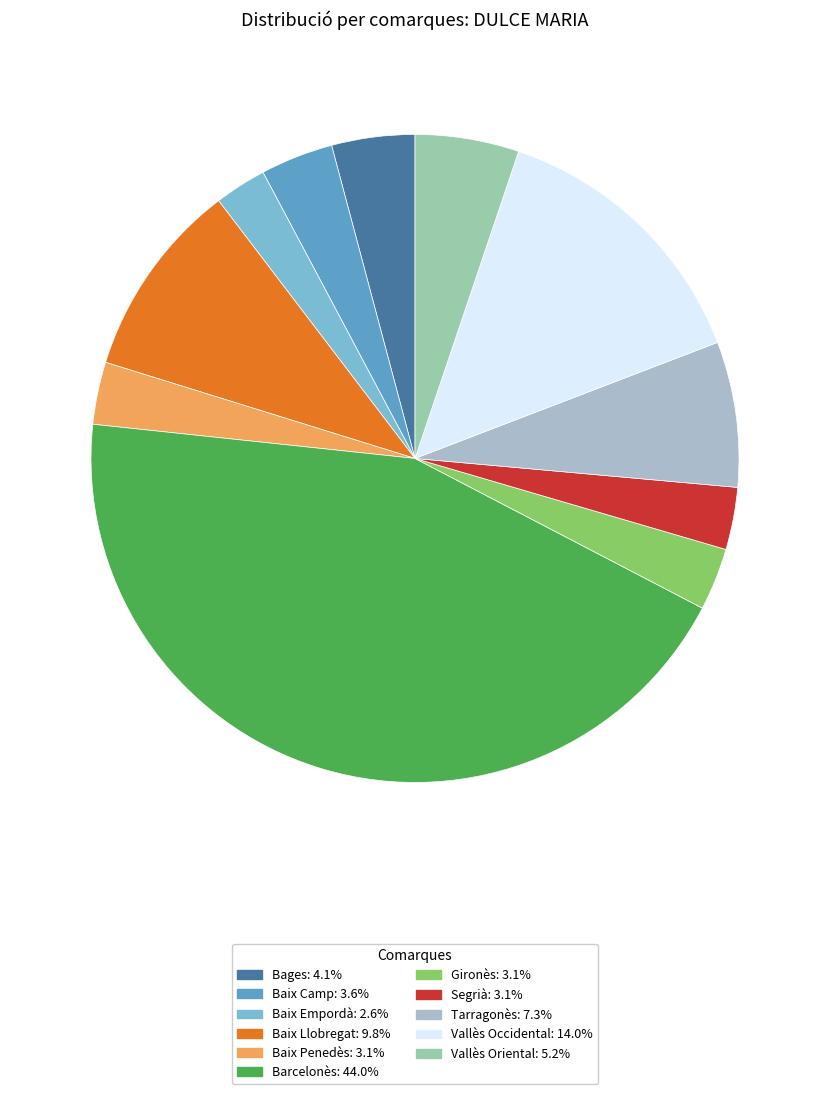

Between Baix Camp and Baix Penedès, which is larger?

Baix Camp